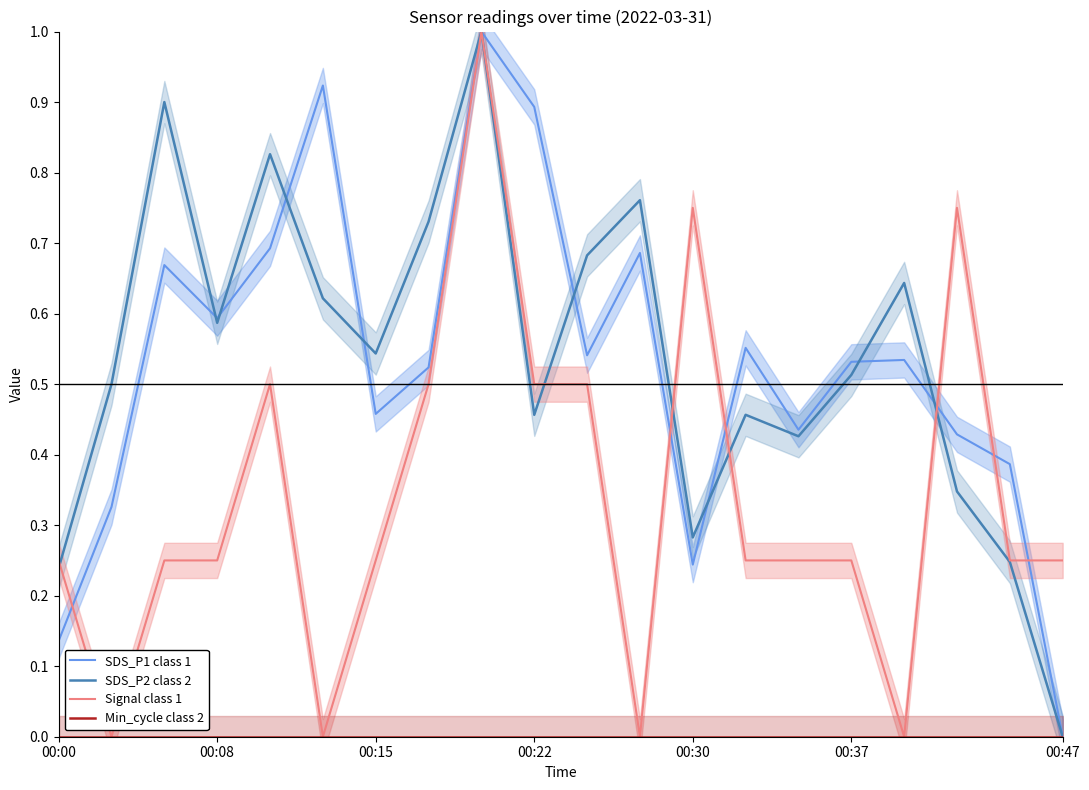

Which category has the lowest value in the SDS_P2 class 2 series?

00:47